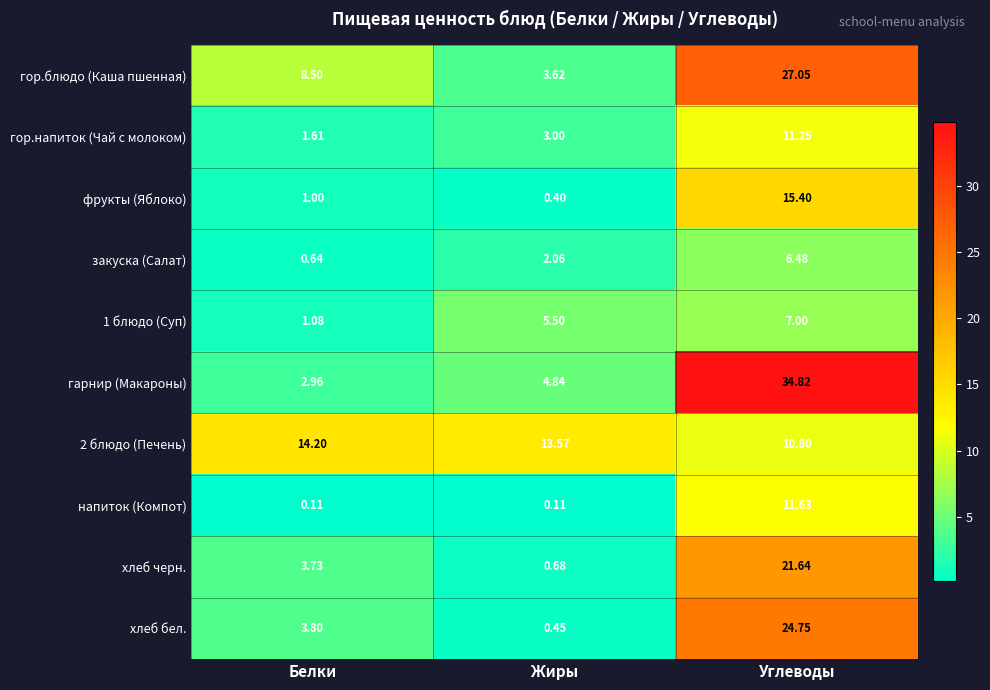

Which series has the largest total across all categories?

гарнир (Макароны)